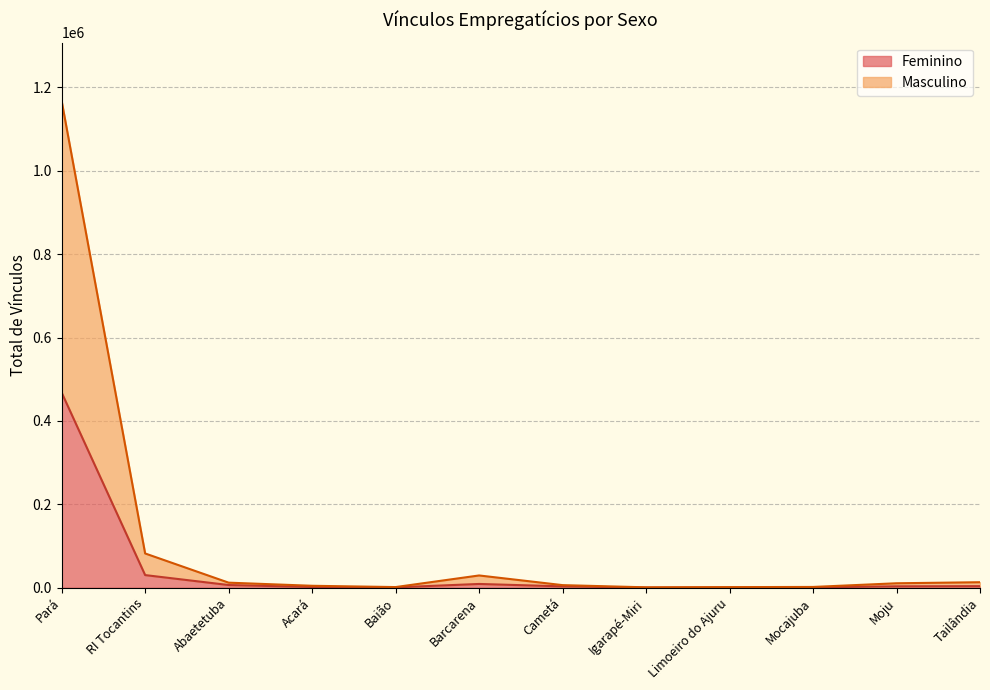

Is it true that Feminino equals 657 at Limoeiro do Ajuru?

True